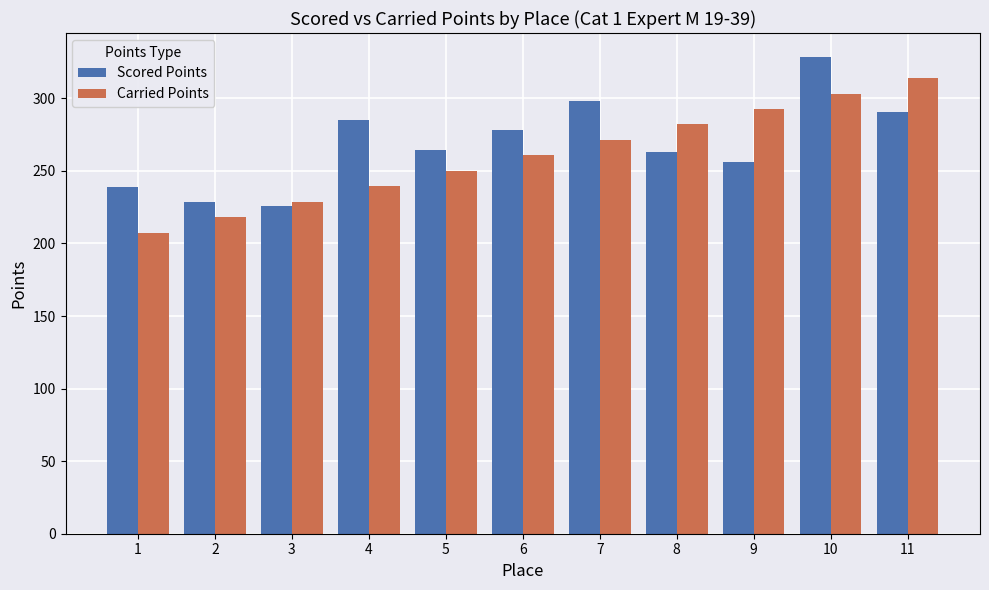

How many data points in Carried Points are above 260?

6